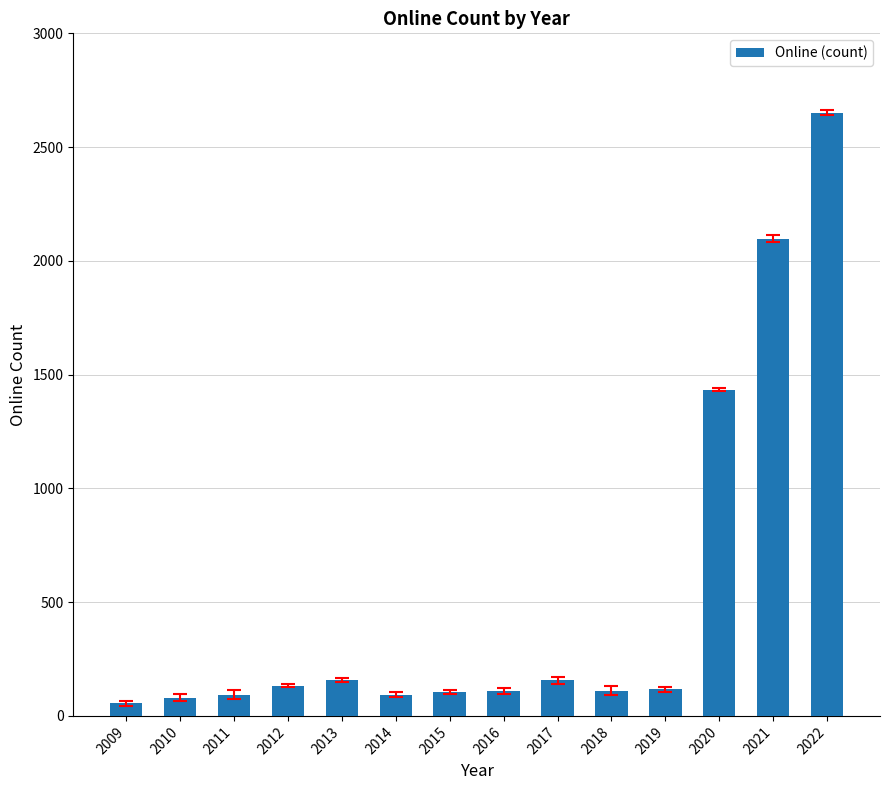

How many distinct data groups are displayed?

1